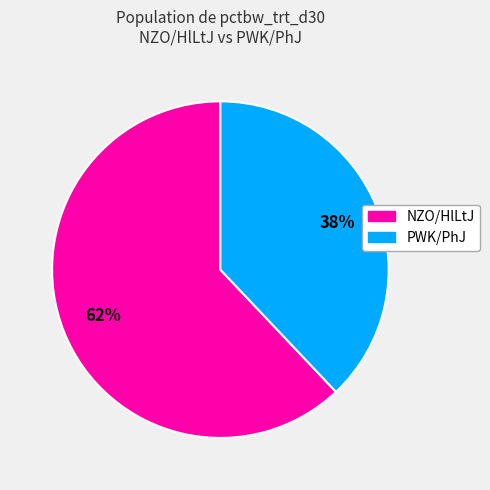

Is there a majority slice in this chart?

Yes